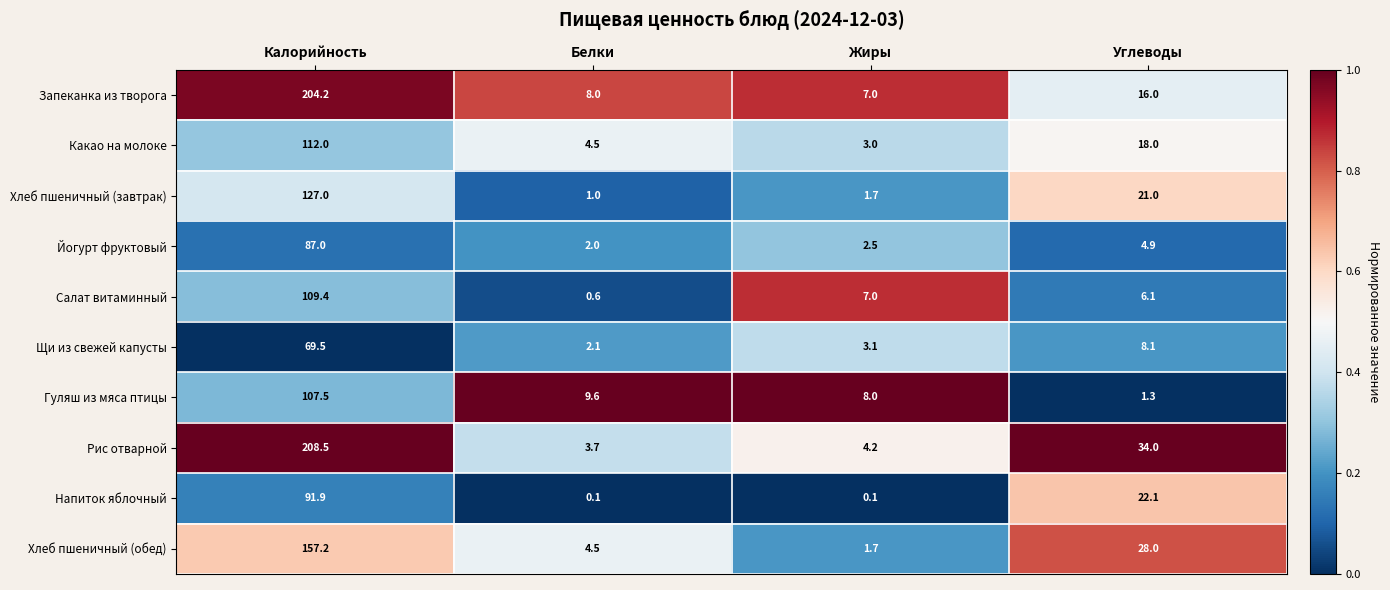

Which series has the largest total across all categories?

Рис отварной